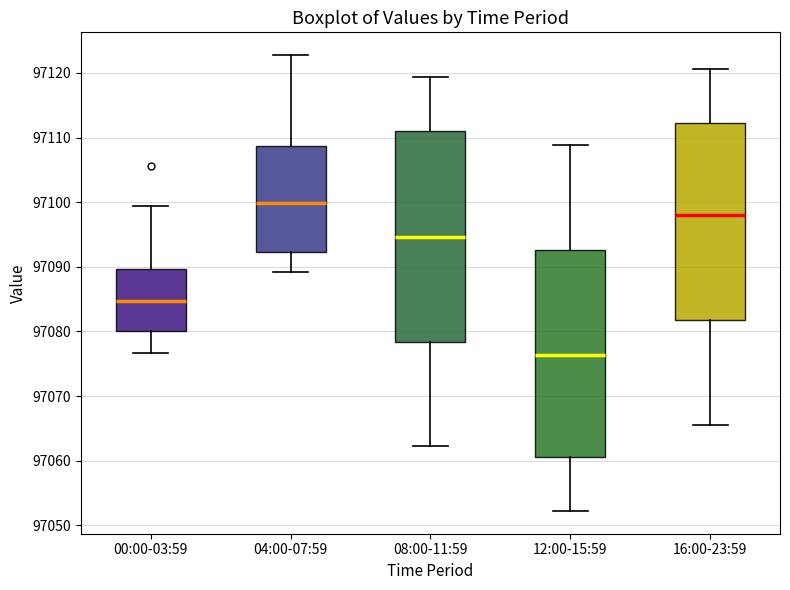

Where does the median line of the box for 12:00-15:59 sit on the y-axis? The values are not printed on the chart, so give them approximately, as read against the axis.

97076